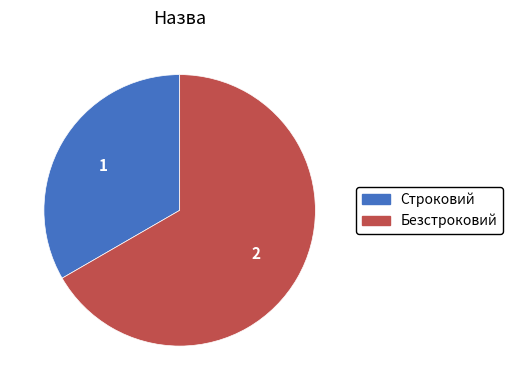

True or false: Безстроковий accounts for 73% of the total.

False